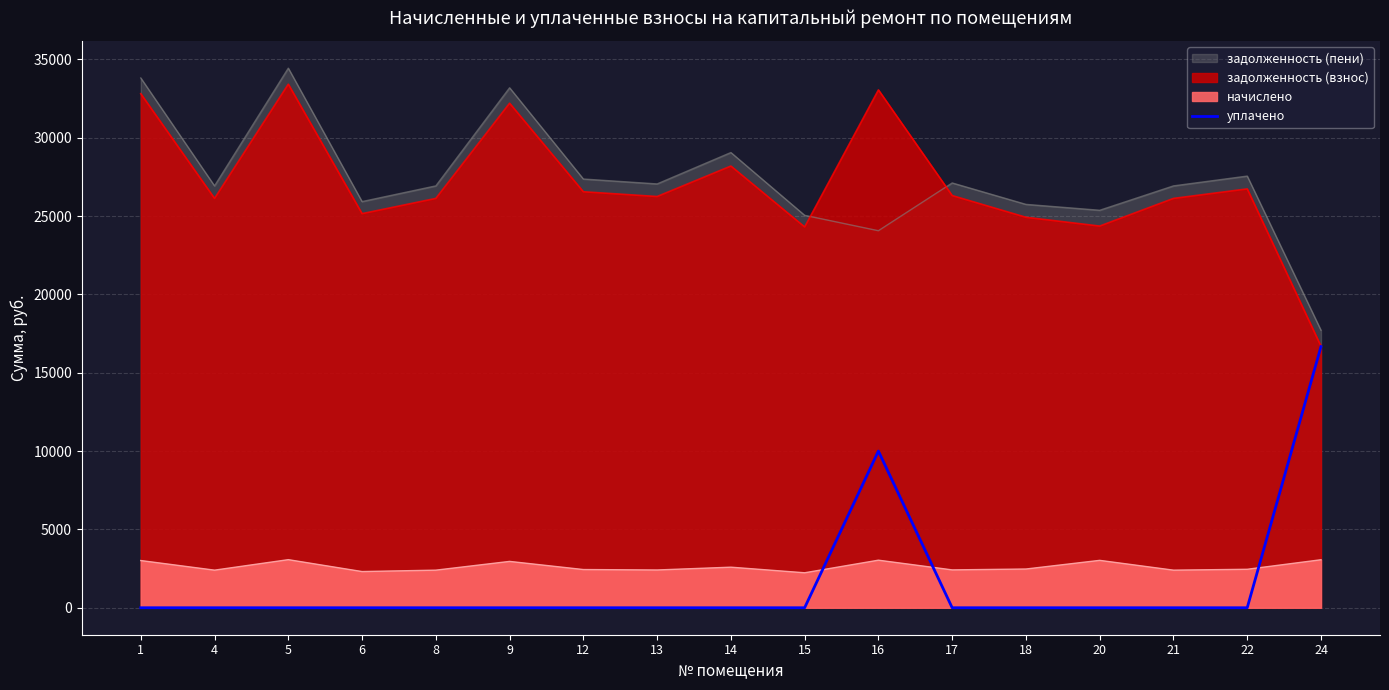

True or false: the data has more than 0 interior local peaks.

True